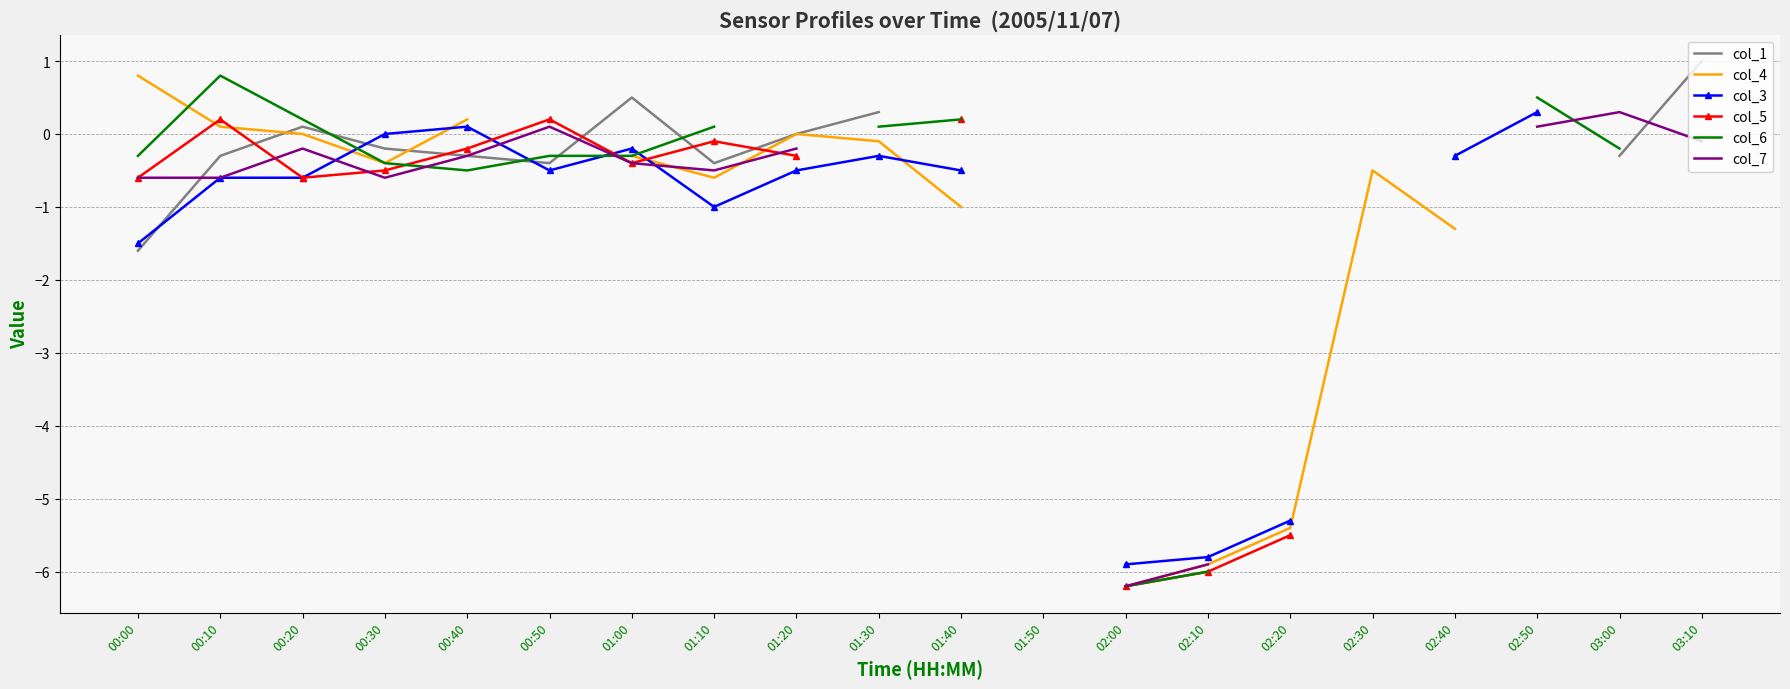

List the series in order of their peak value, lowest first.

col_5, col_3, col_7, col_4, col_6, col_1